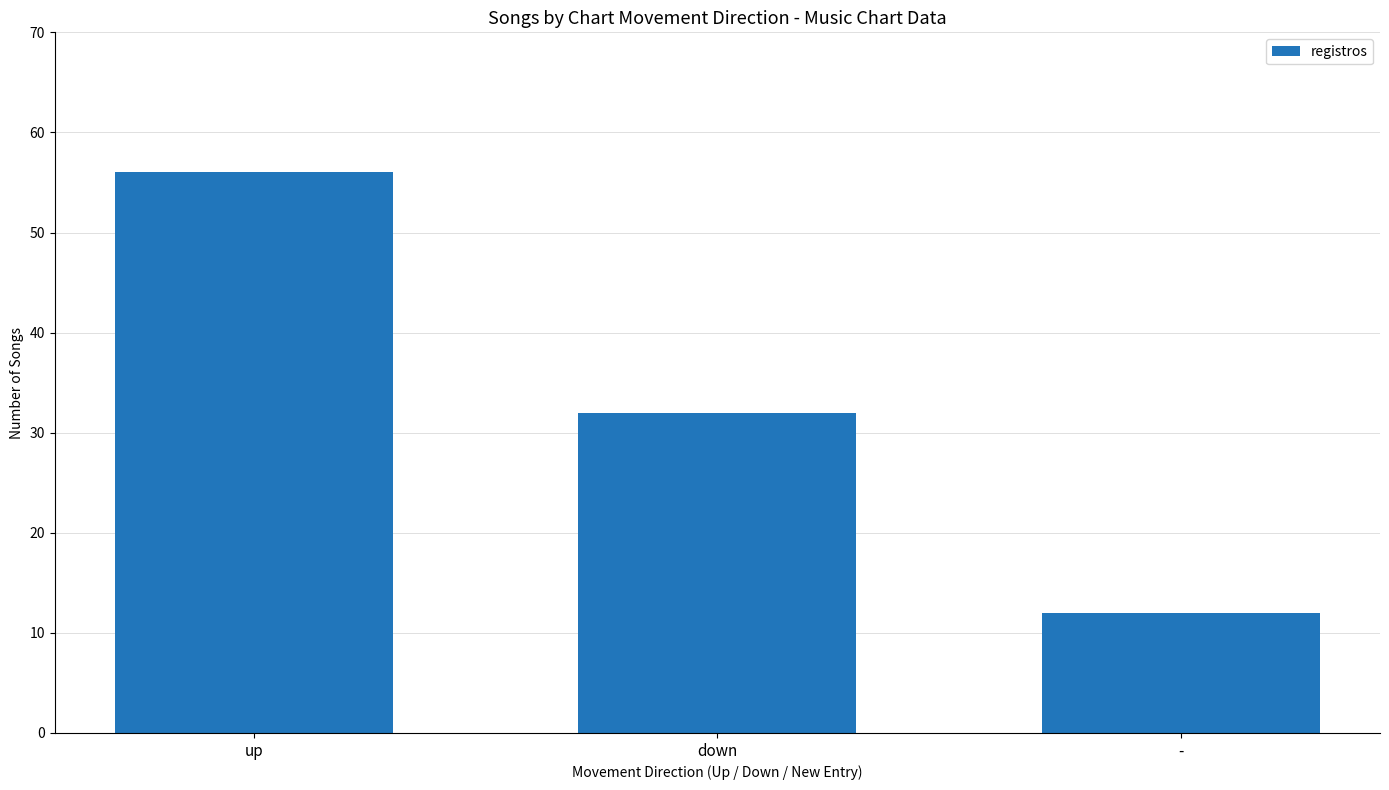

How many data points does each series have?

3